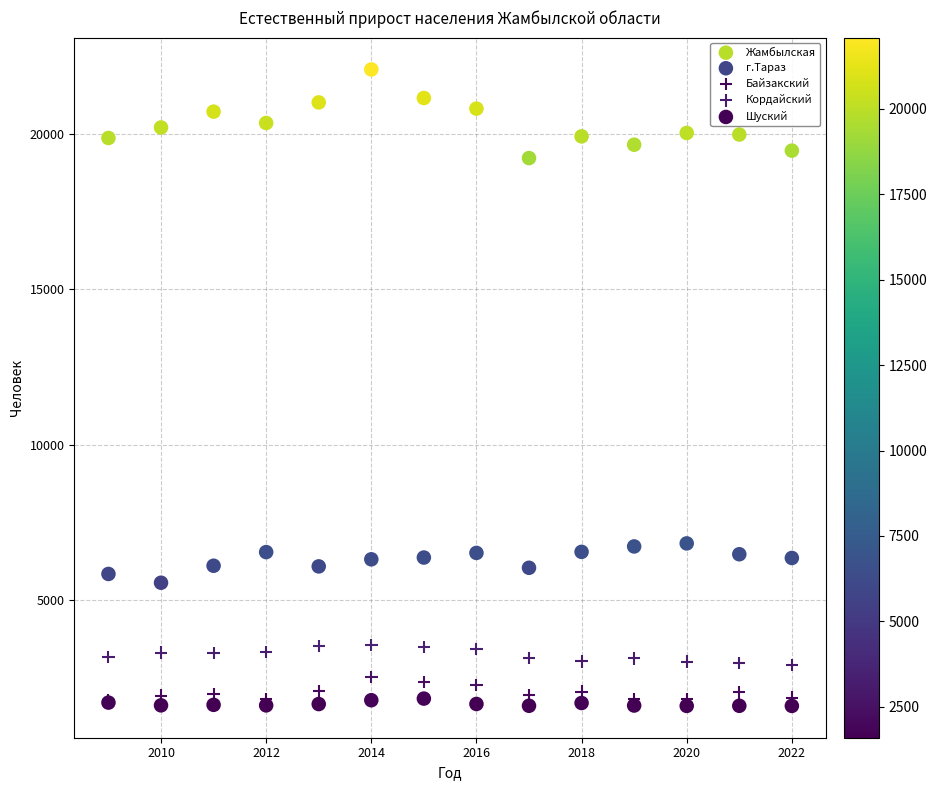

What are all the series names shown in the legend?

Жамбылская, г.Тараз, Байзакский, Кордайский, Шуский